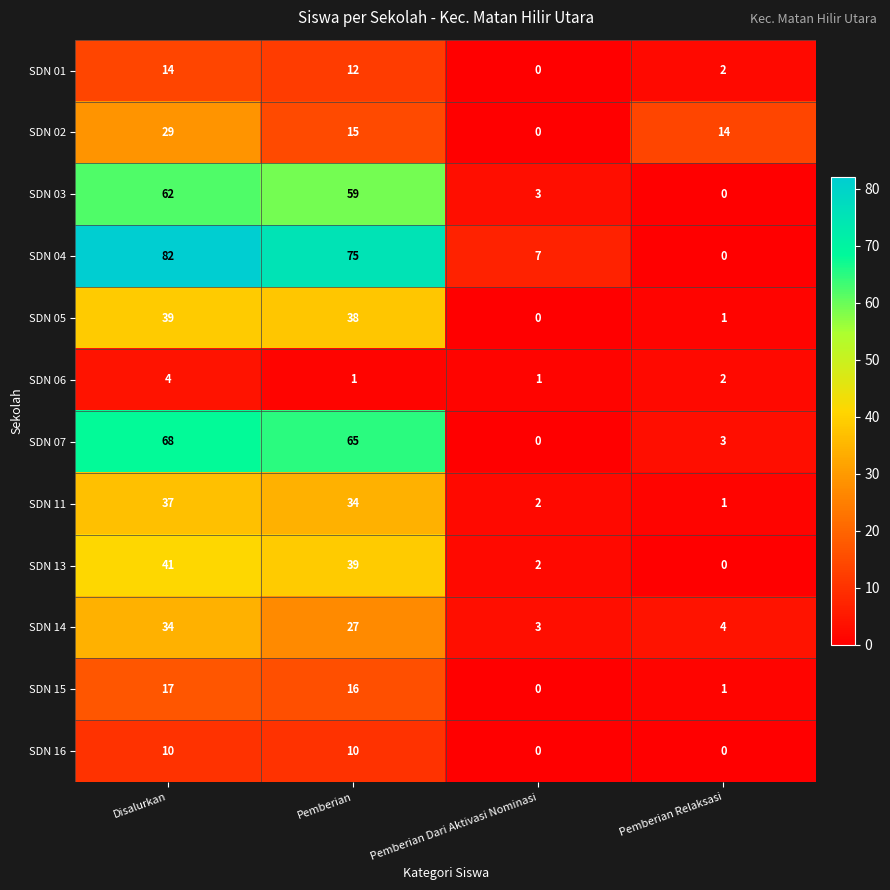

Which series changed the most between Disalurkan and Pemberian?

SDN 02